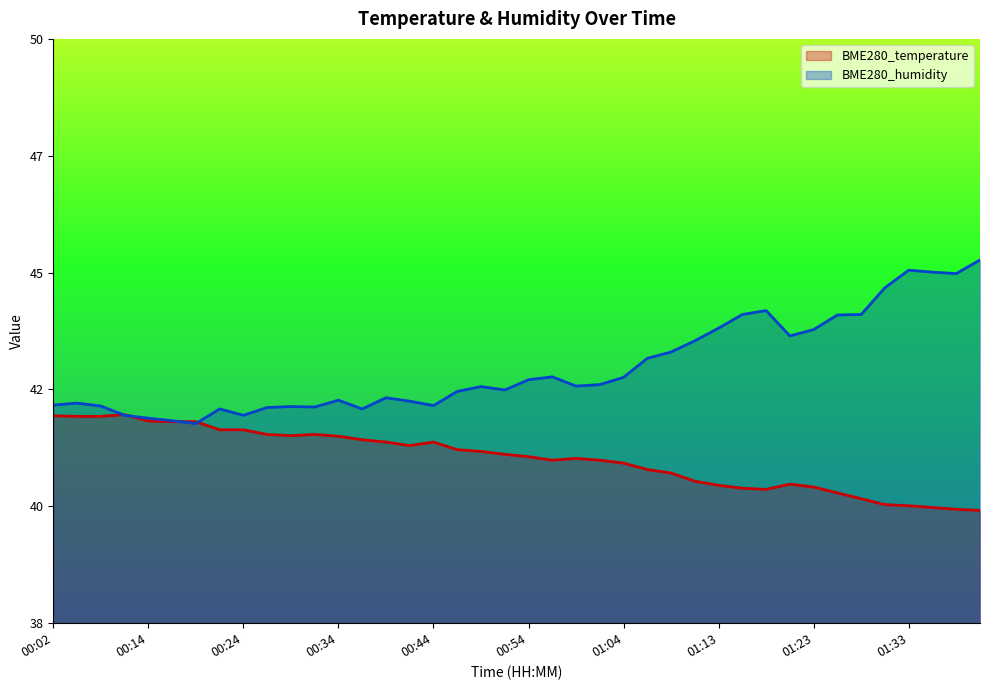

Does the chart have visible grid lines?

No